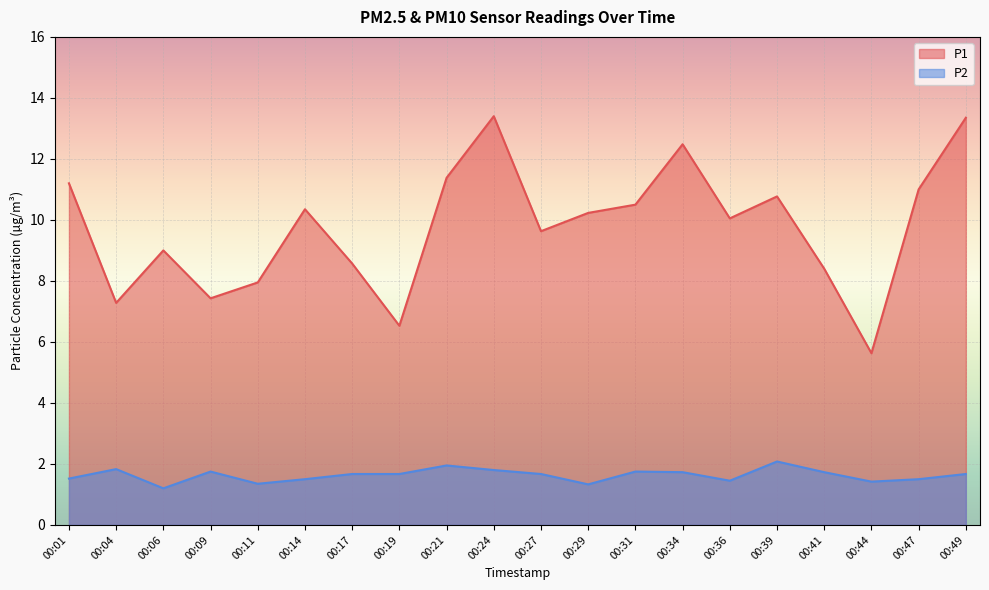

At 00:11, list the series in order from smallest to largest.

P2, P1